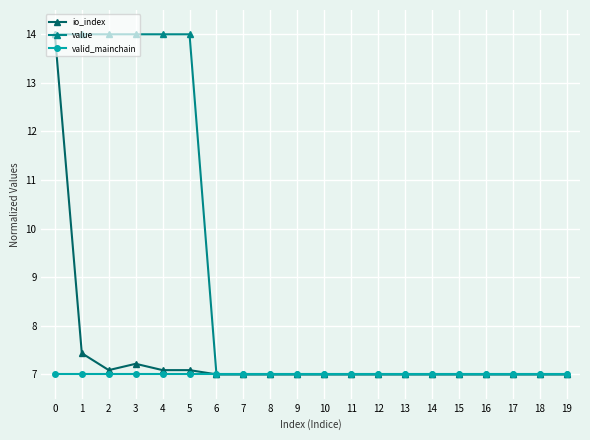

How many categories are shown in the chart?

20